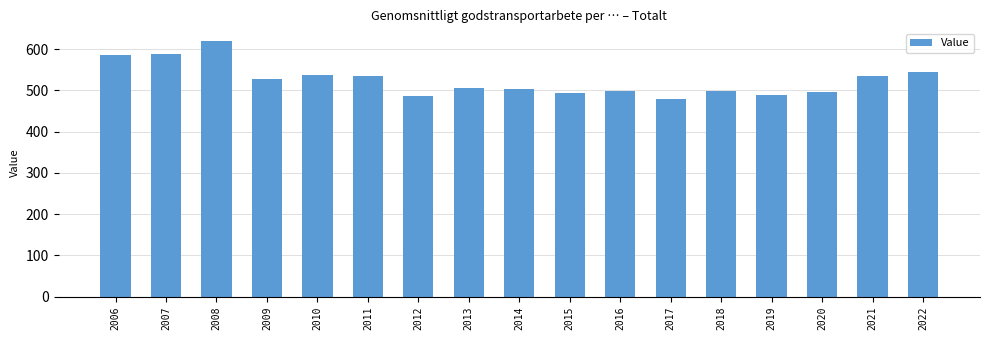

What value does the data have at 2019?

488.1